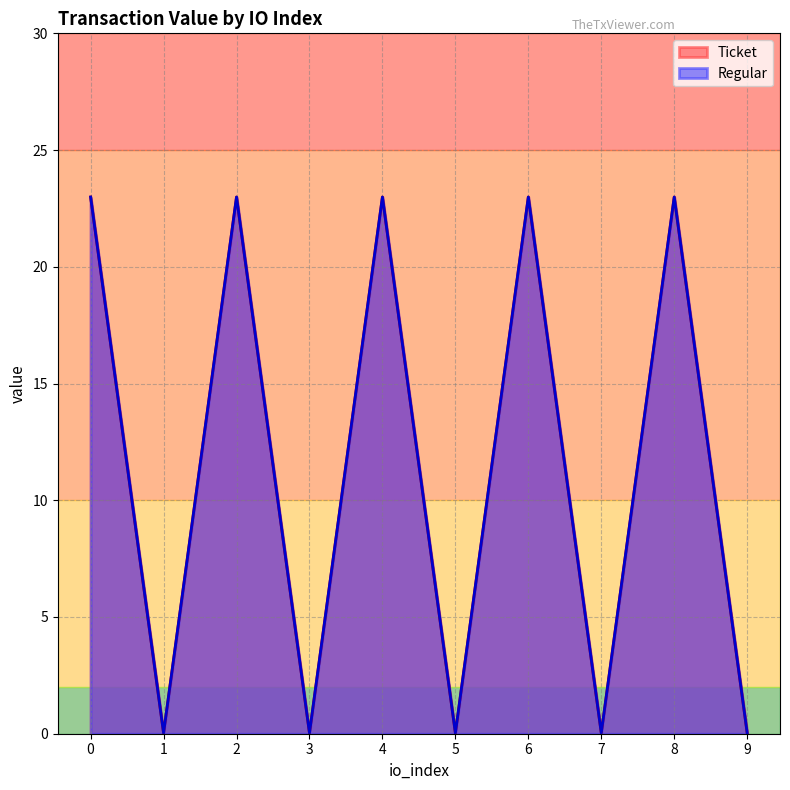

What is the total value across all series at 2?

46.0